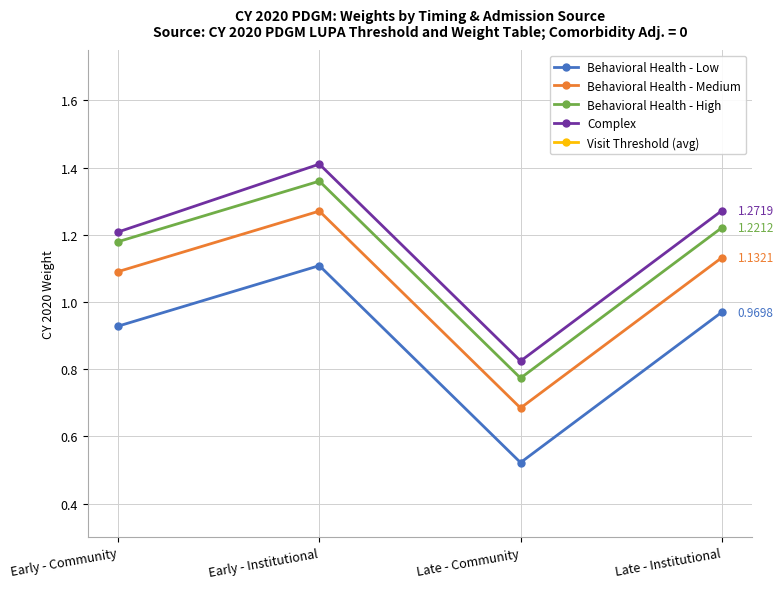

What is the value of the Behavioral Health - High point at the 3rd from the left?

0.8